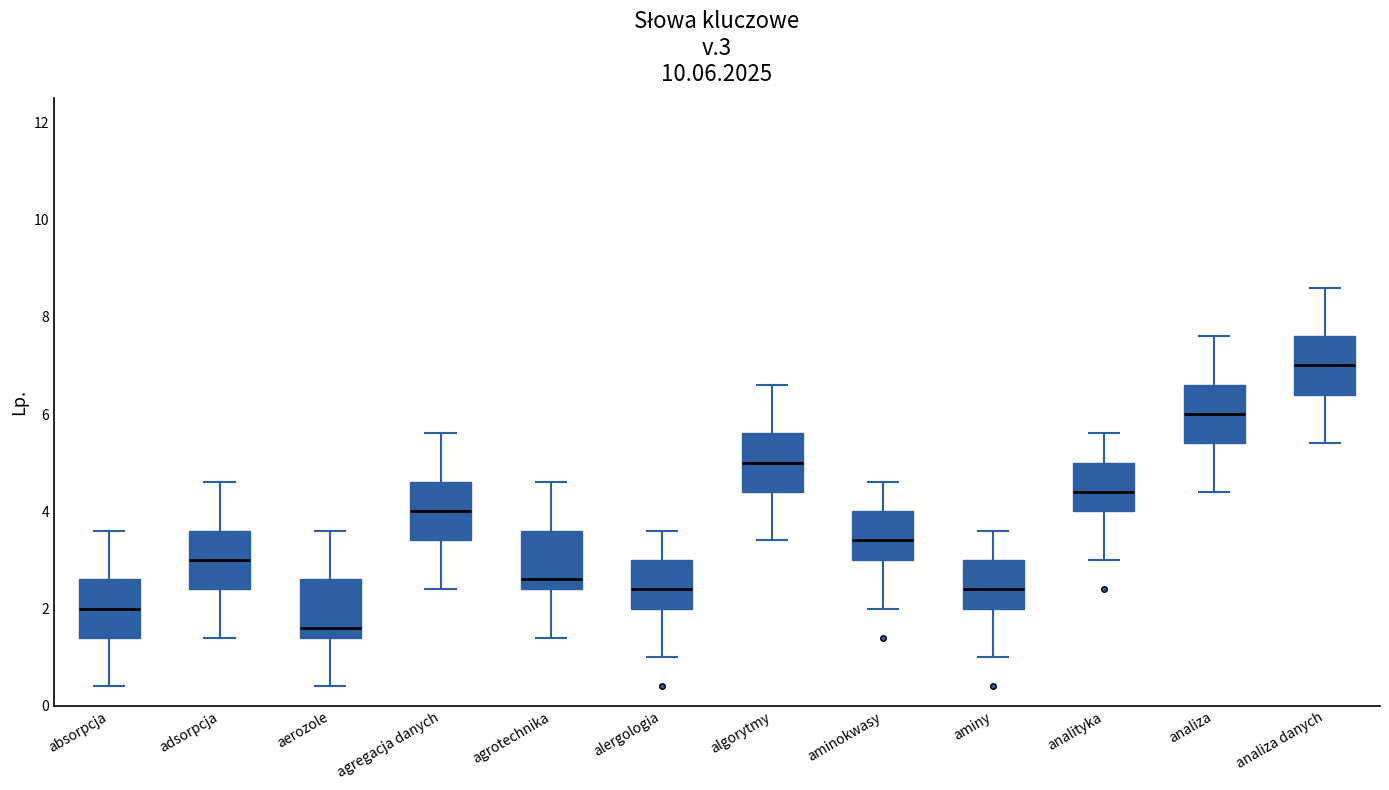

Reading left to right, read every box against the y-axis: the position of its median line, the range the box covers, and the ends of its whiskers. The values are not printed on the chart, so give them approximately, as read against the axis.

absorpcja: median 2.0, box 1.4 to 2.6, whiskers 0.4 to 3.6
adsorpcja: median 3.0, box 2.4 to 3.6, whiskers 1.4 to 4.6
aerozole: median 1.6, box 1.4 to 2.6, whiskers 0.4 to 3.6
agregacja danych: median 4.0, box 3.4 to 4.6, whiskers 2.4 to 5.6
agrotechnika: median 2.6, box 2.4 to 3.6, whiskers 1.4 to 4.6
alergologia: median 2.4, box 2.0 to 3.0, whiskers 1.0 to 3.6
algorytmy: median 5.0, box 4.4 to 5.6, whiskers 3.4 to 6.6
aminokwasy: median 3.4, box 3.0 to 4.0, whiskers 2.0 to 4.6
aminy: median 2.4, box 2.0 to 3.0, whiskers 1.0 to 3.6
analityka: median 4.4, box 4.0 to 5.0, whiskers 3.0 to 5.6
analiza: median 6.0, box 5.4 to 6.6, whiskers 4.4 to 7.6
analiza danych: median 7.0, box 6.4 to 7.6, whiskers 5.4 to 8.6